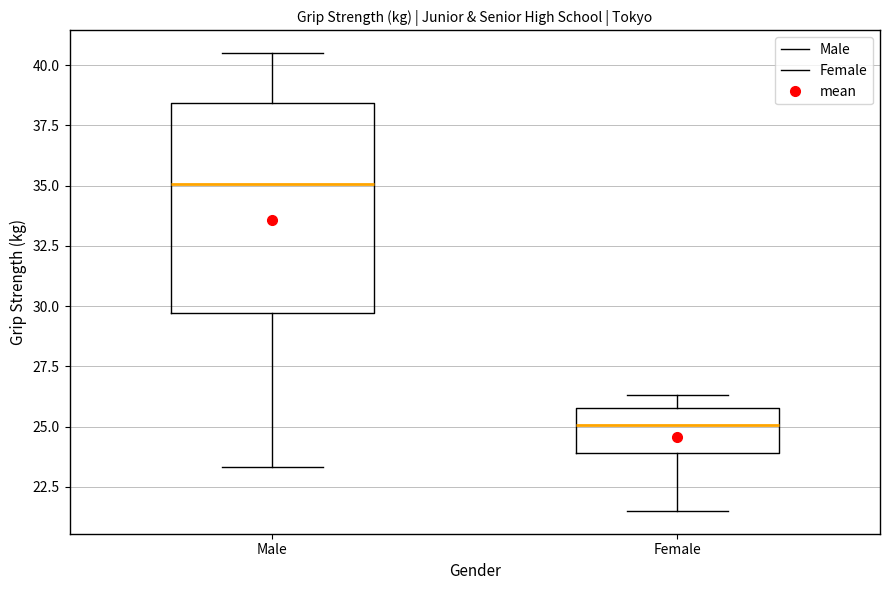

Where does the lower whisker of the box for Male end on the y-axis? The values are not printed on the chart, so give them approximately, as read against the axis.

23.5